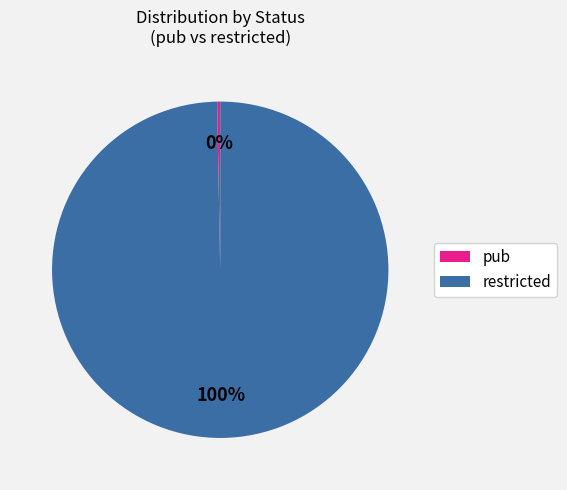

Which has a higher value, restricted or pub?

restricted